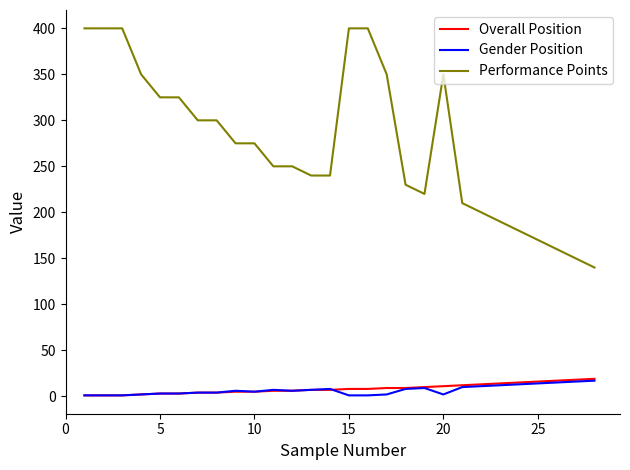

What is the maximum value shown in the chart?

400